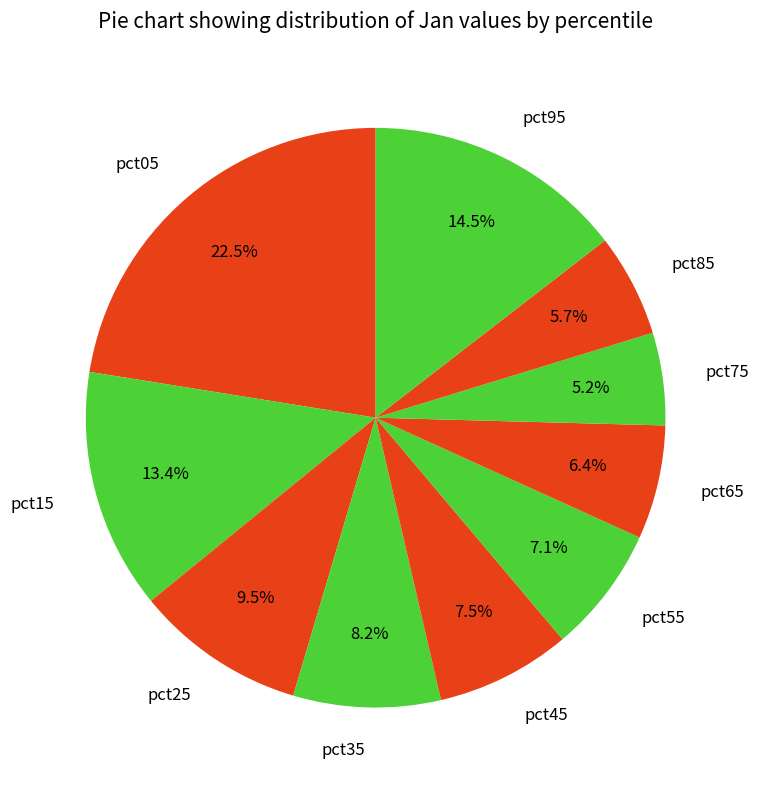

Between pct95 and pct75, which is larger?

pct95